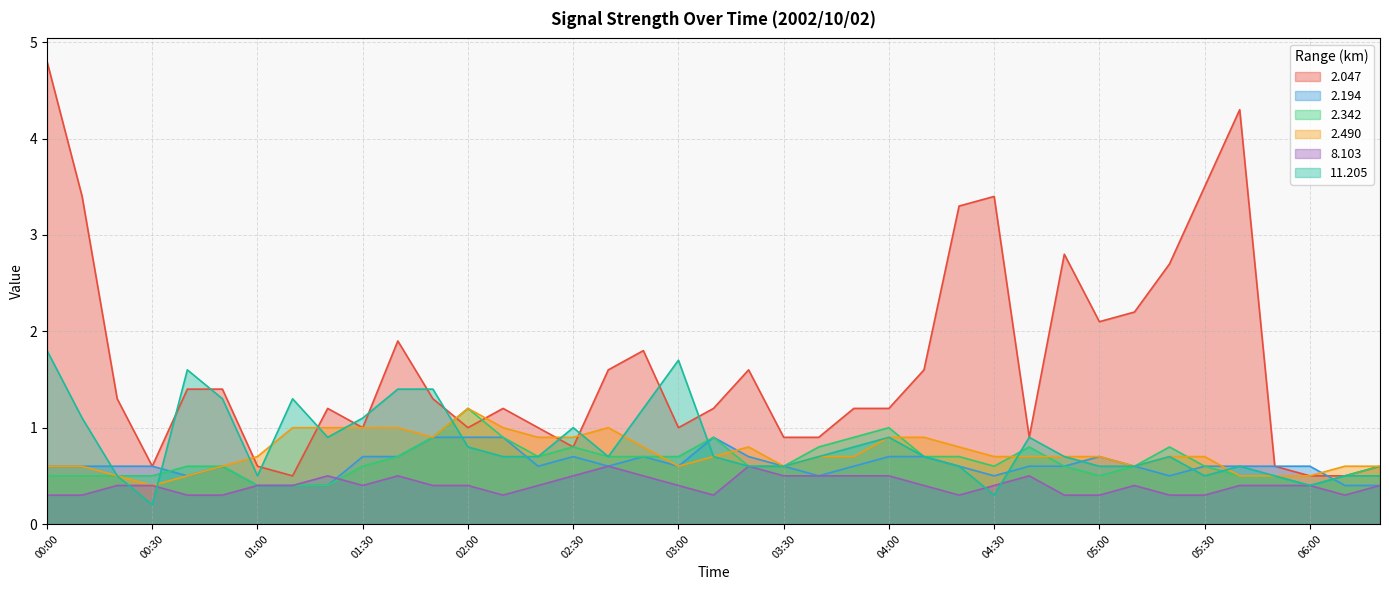

The value of 2.194 at 05:40 is 0.6. True or false?

True